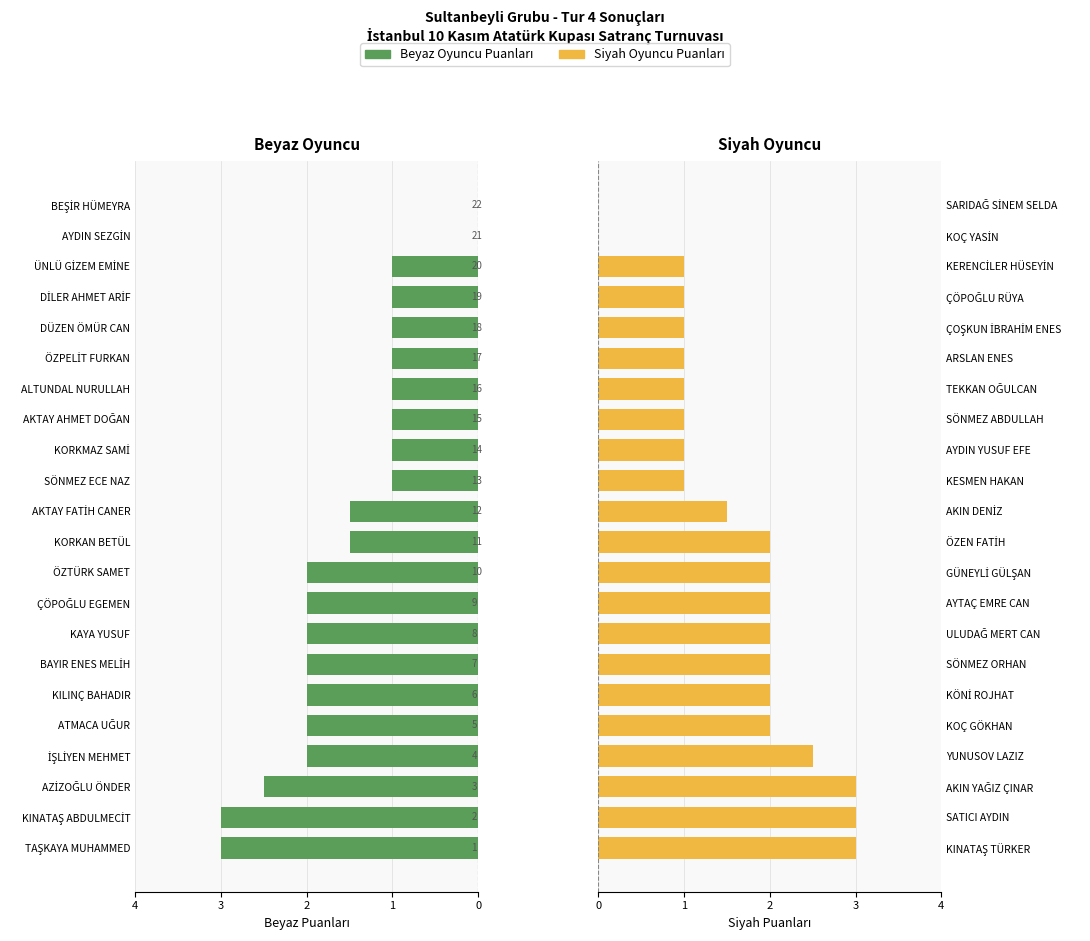

What is the maximum value for Siyah (Black) Puanları?

3.0